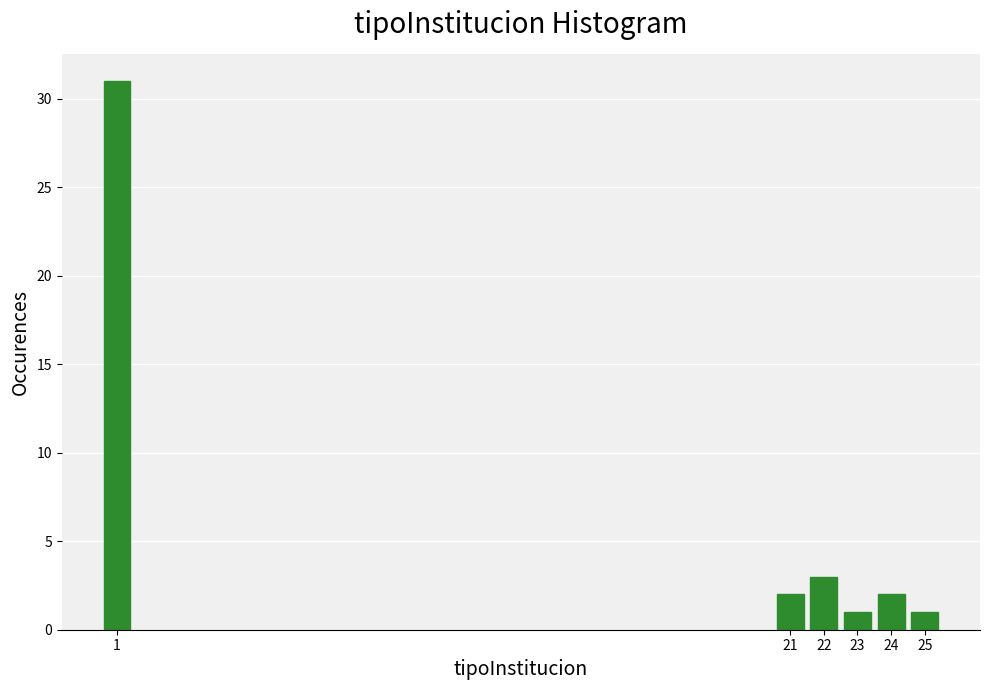

Reading right to left, list all the values displayed in this chart.

25=1	24=2	23=1	22=3	21=2	1=31